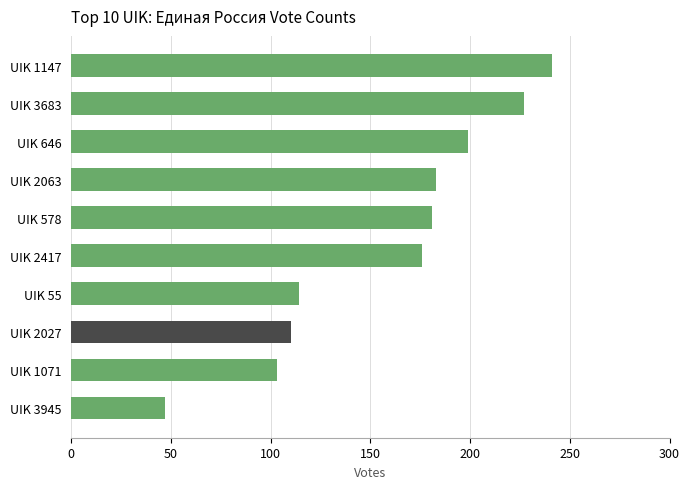

The value at UIK 55 is 114. True or false?

True